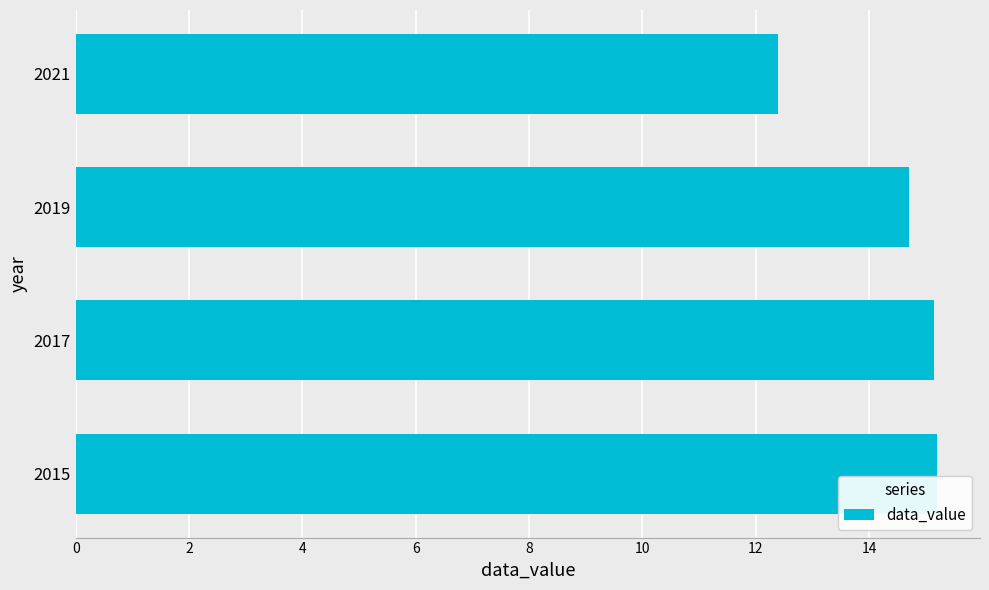

Reading top to bottom, list all the values displayed in this chart.

2021=12.4	2019=14.7	2017=15.2	2015=15.2